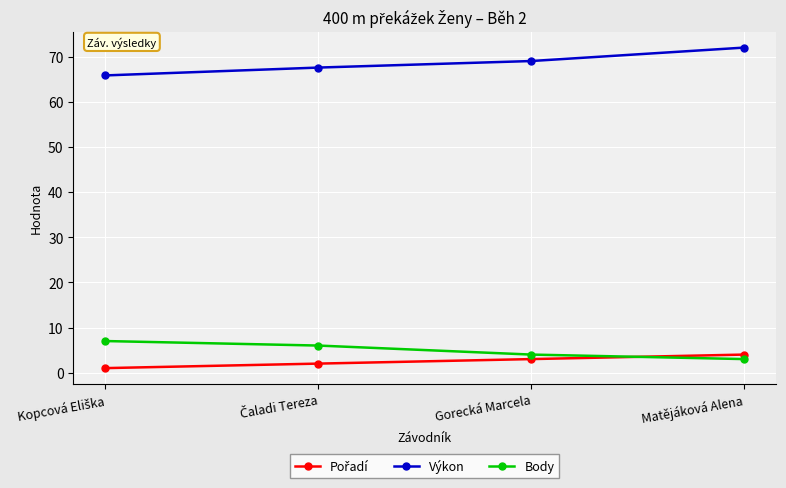

What is the difference between the maximum and minimum values in the Body series?

4.0